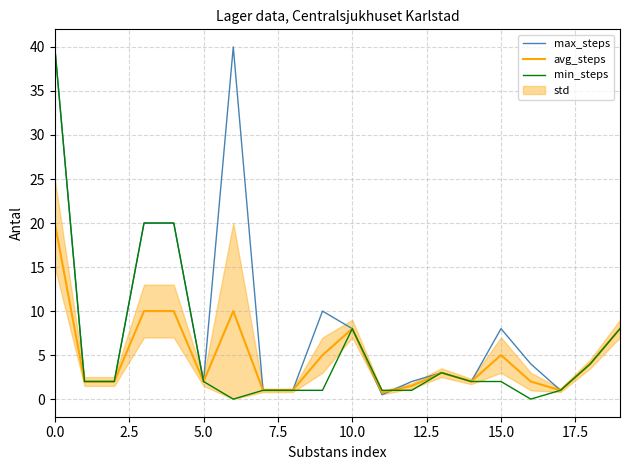

Reading left to right, list all the values displayed in this chart.

max_steps: 40.0	2.0	2.0	20.0	20.0	2.0	40.0	1.0	1.0	10.0	8.0	0.5	2.0	3.0	2.0	8.0	4.0	1.0	4.0	8.0
avg_steps: 20.0	2.0	2.0	10.0	10.0	2.0	10.0	1.0	1.0	5.0	8.0	0.8	1.5	3.0	2.0	5.0	2.0	1.0	4.0	8.0
min_steps: 40.0	2.0	2.0	20.0	20.0	2.0	0.0	1.0	1.0	1.0	8.0	1.0	1.0	3.0	2.0	2.0	0.0	1.0	4.0	8.0